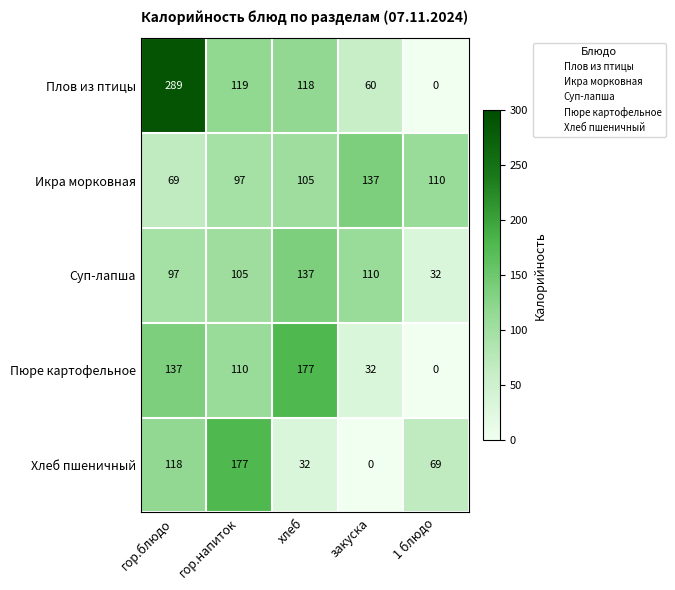

Count the number of data series in this chart.

5